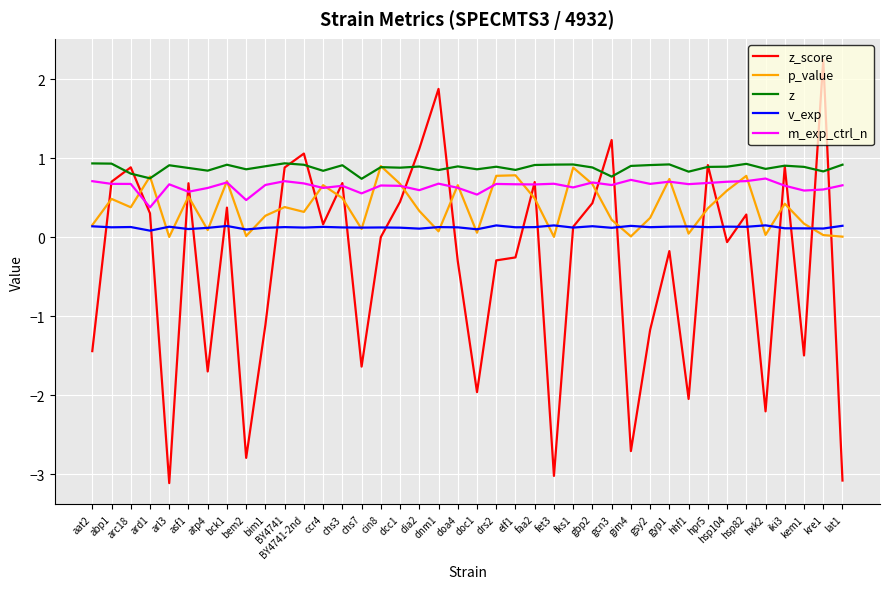

Which series has the widest spread of values?

z_score